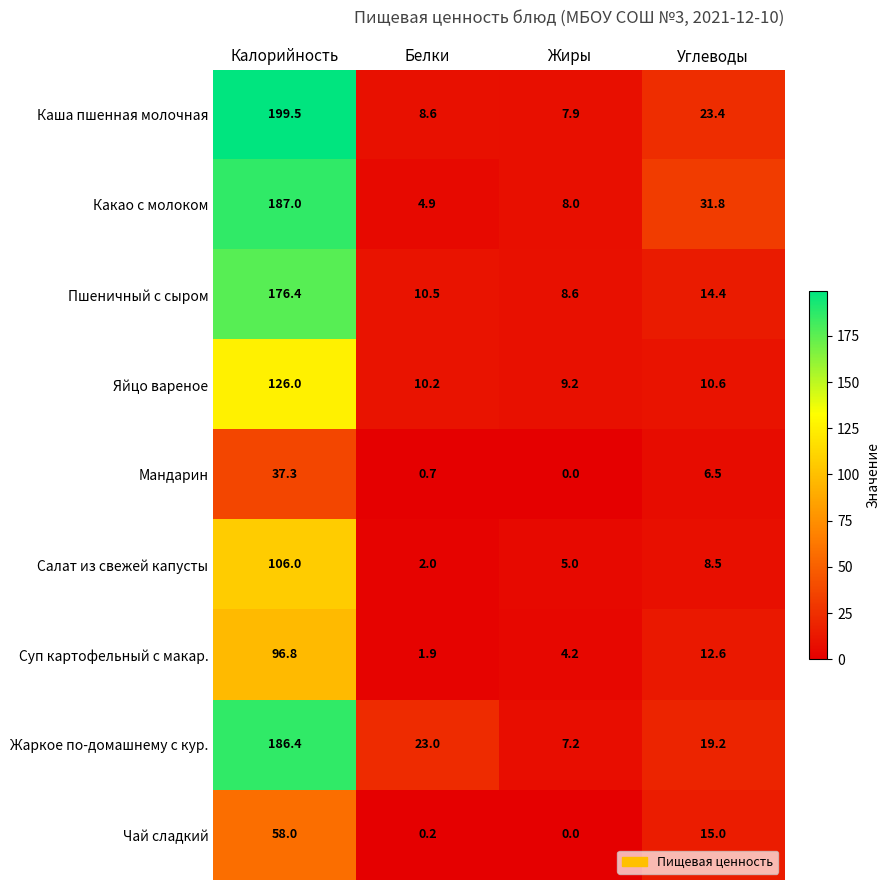

What is the difference between the Какао с молоком values at Калорийность and Жиры?

179.0